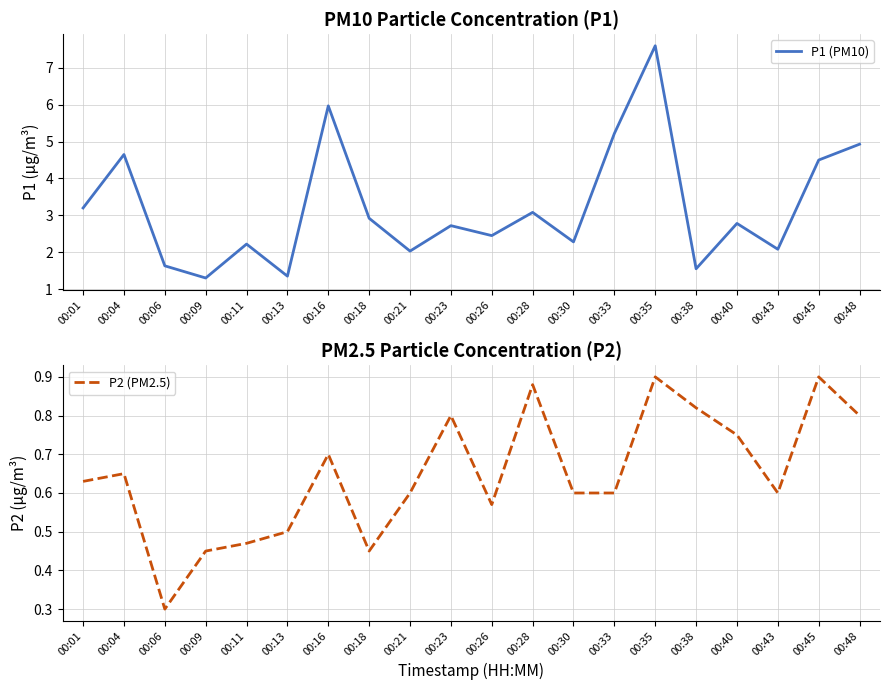

True or false: P1 (PM10) and P2 (PM2.5) intersect in this chart.

False